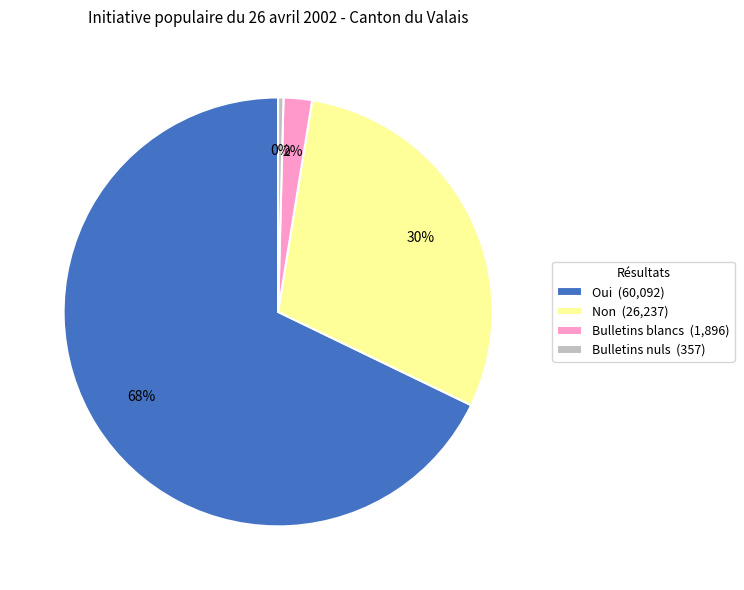

How many slices are in this pie chart?

4